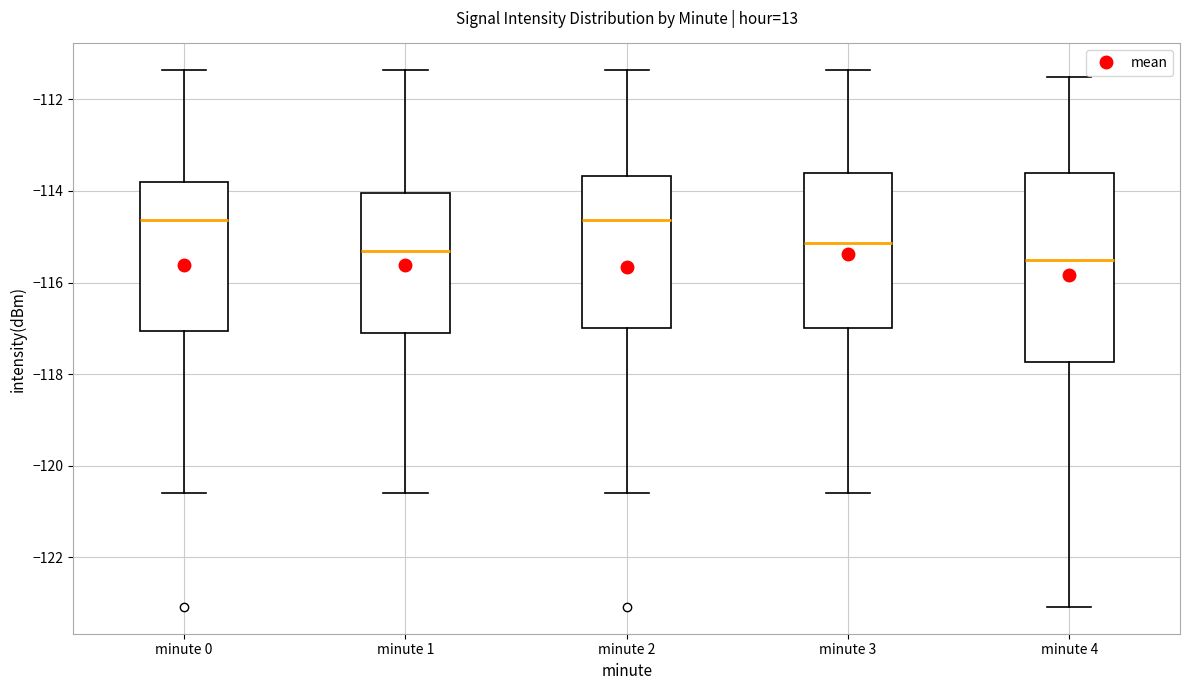

Reading left to right, read every box against the y-axis: the position of its median line, the range the box covers, and the ends of its whiskers. The values are not printed on the chart, so give them approximately, as read against the axis.

minute 0: median -114.6, box -117.0 to -113.8, whiskers -120.6 to -111.4
minute 1: median -115.4, box -117.0 to -114.0, whiskers -120.6 to -111.4
minute 2: median -114.6, box -117.0 to -113.6, whiskers -120.6 to -111.4
minute 3: median -115.2, box -117.0 to -113.6, whiskers -120.6 to -111.4
minute 4: median -115.6, box -117.8 to -113.6, whiskers -123.0 to -111.6